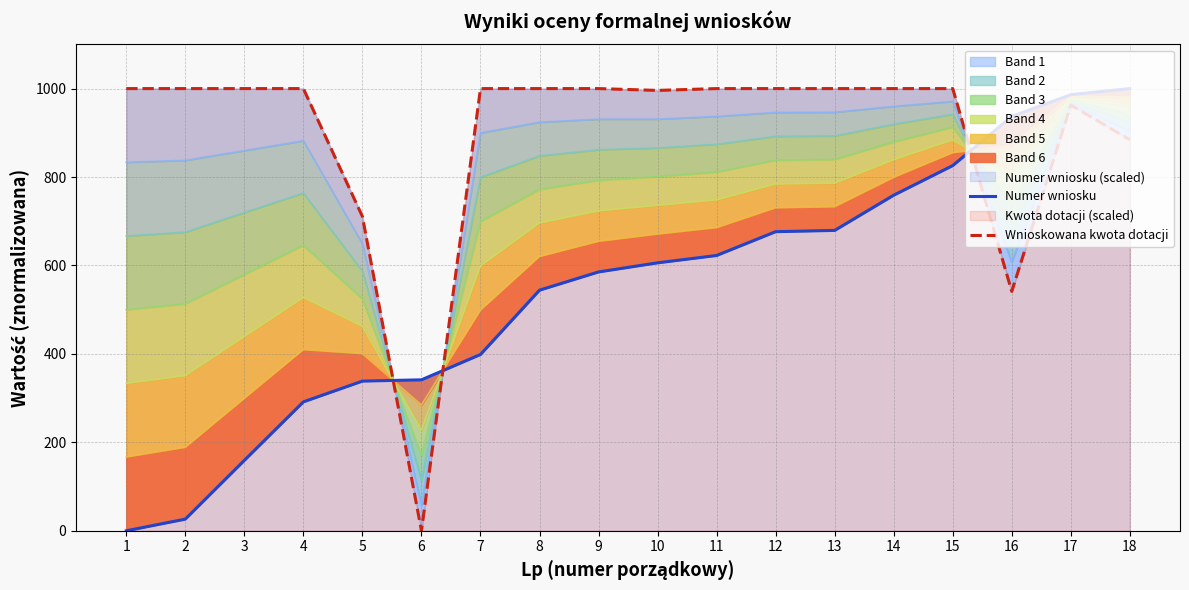

At 15, list the series in order from smallest to largest.

Numer wniosku, Wnioskowana kwota dotacji